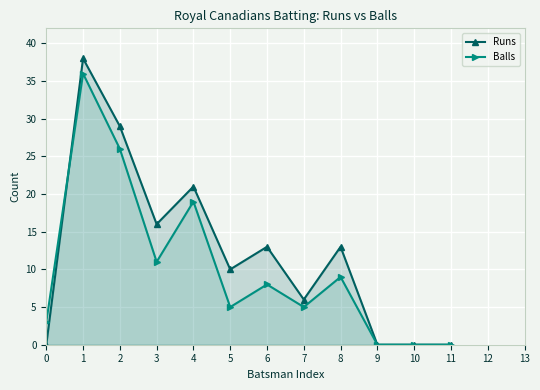

What are all the series names shown in the legend?

Runs, Balls